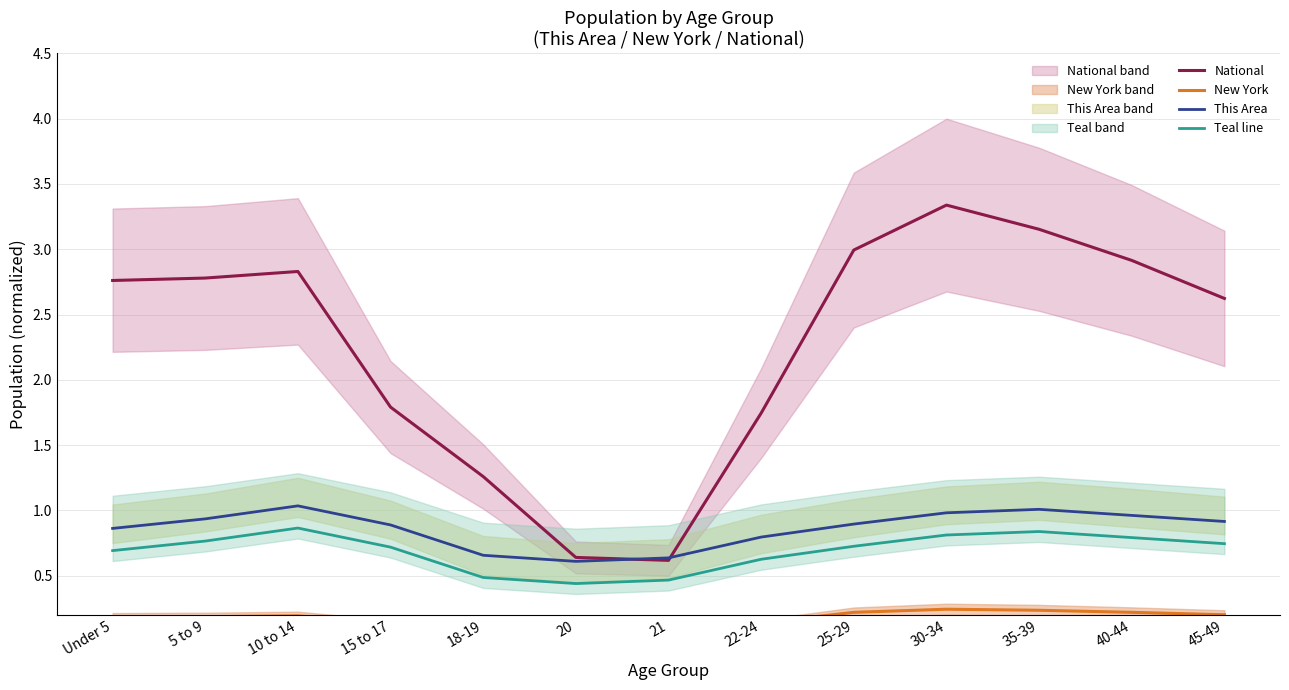

Is it true that This Area equals 1.0 at 30-34?

True